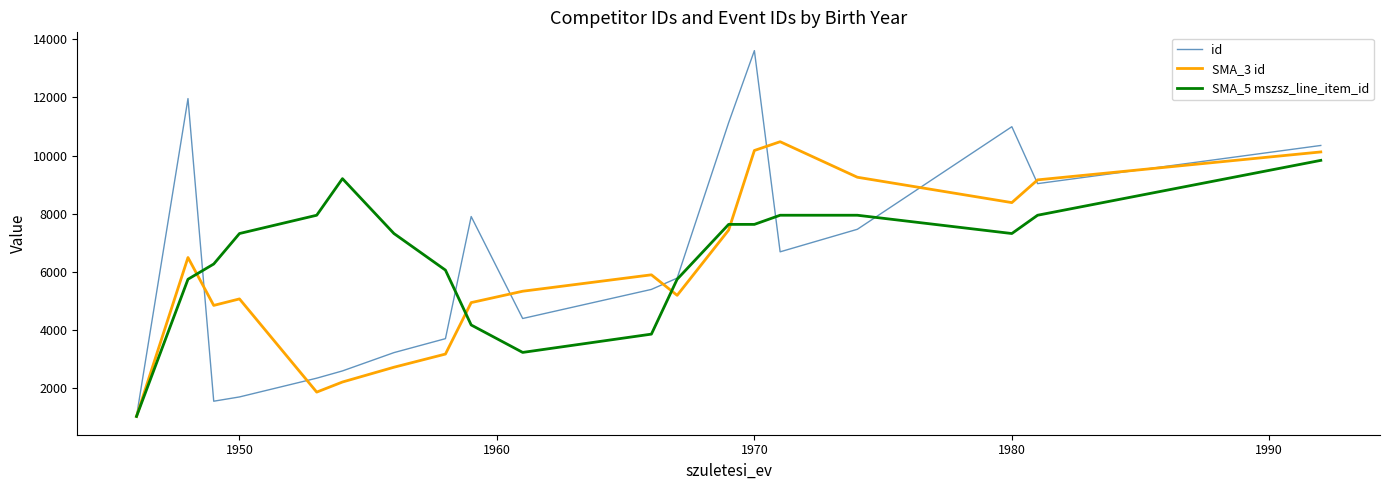

What are all the series names shown in the legend?

id, SMA_3 id, SMA_5 mszsz_line_item_id